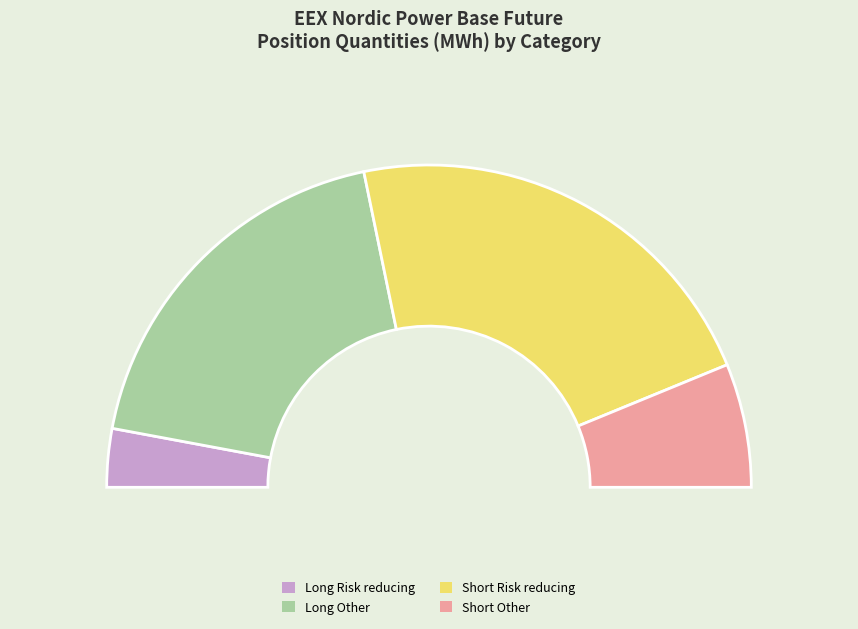

How many slices are in this pie chart?

4